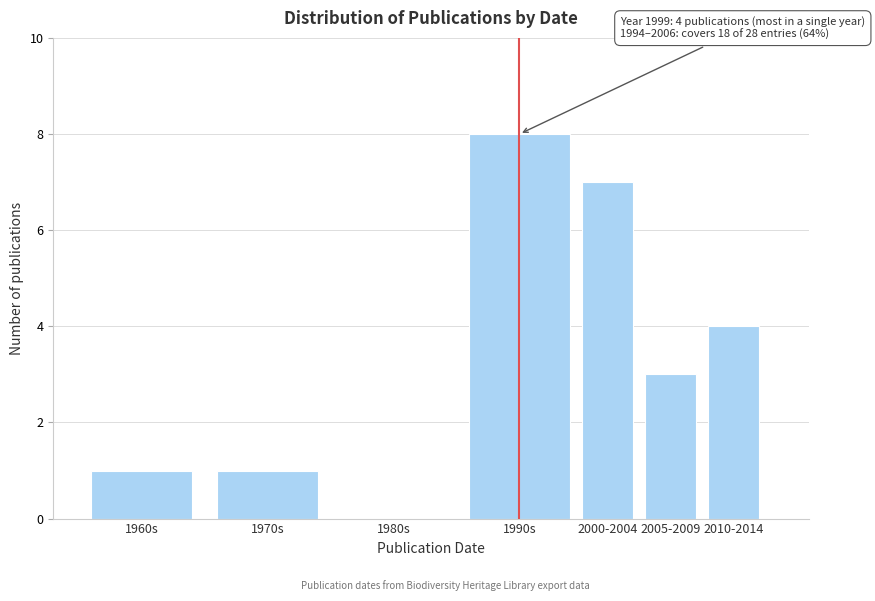

Reading left to right, extract all data points from this chart.

1960s=1	1970s=1	1980s=0	1990s=8	2000-2004=7	2005-2009=3	2010-2014=4